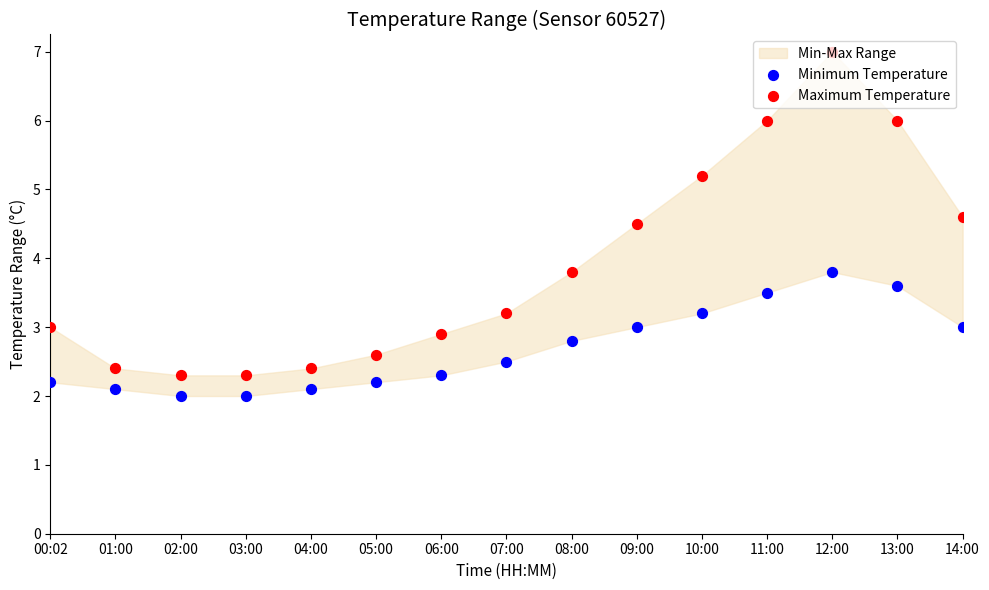

What is the total value across all series at 03:00?

4.3